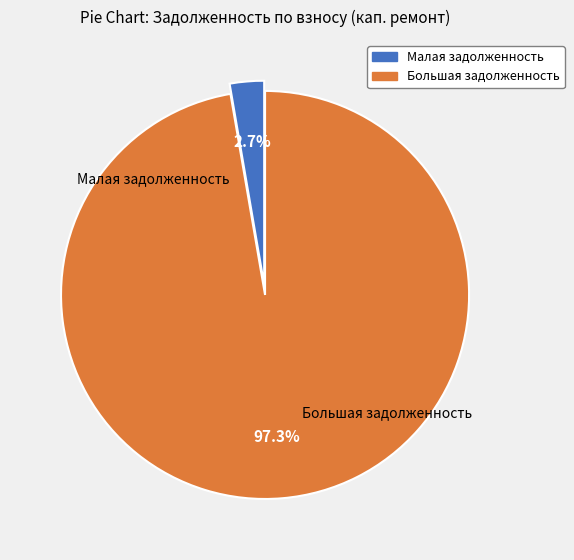

How many slices are in this pie chart?

2